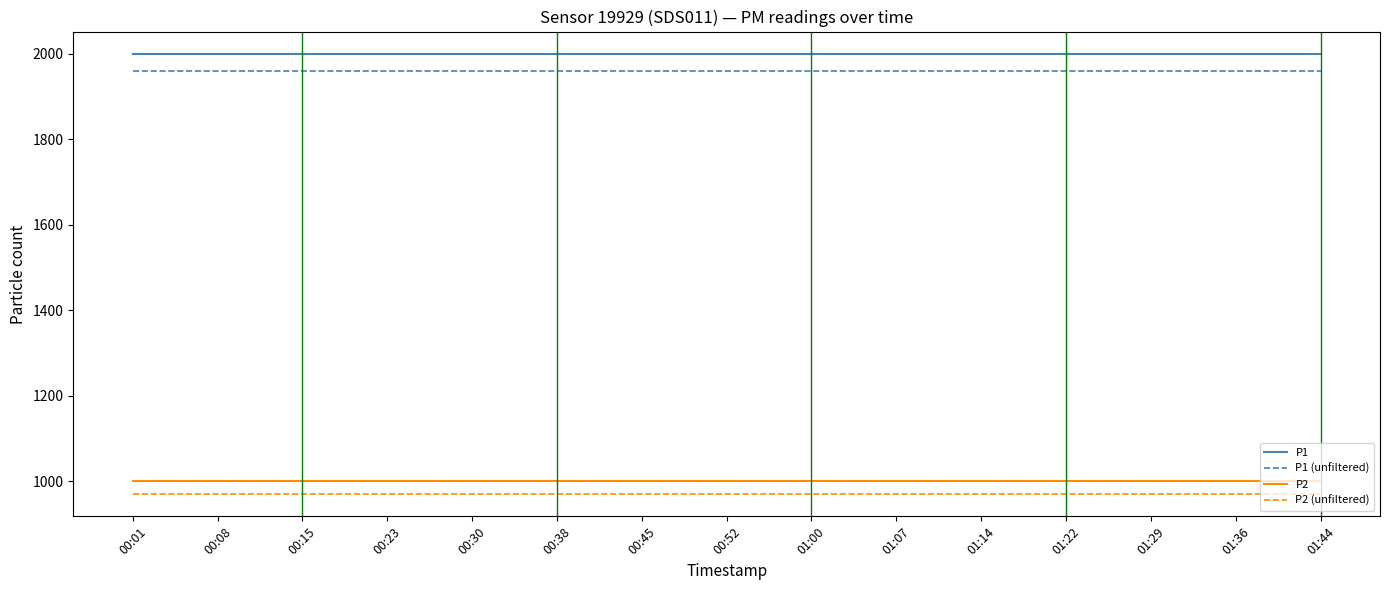

Rank the series at 01:44 from lowest to highest value.

P2 (unfiltered), P2, P1 (unfiltered), P1